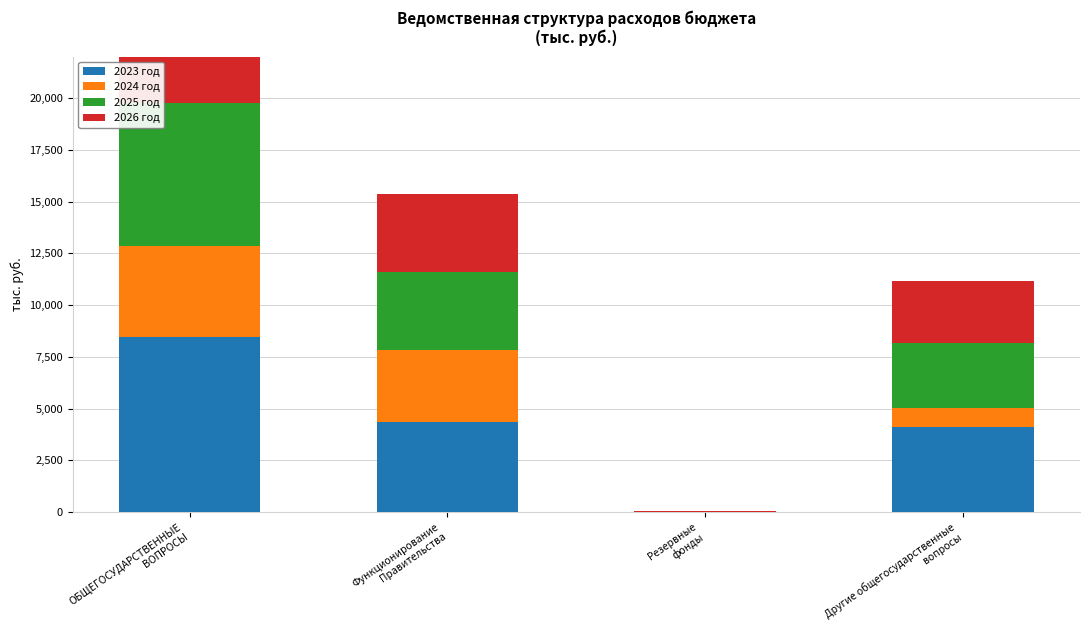

Reading left to right, transcribe all the data shown in this chart.

2023 год: 8470.3	4369.8	5.0	4095.5
2024 год: 4404.6	3480.9	0.0	923.7
2025 год: 6907.2	3747.7	20.0	3139.5
2026 год: 6757.2	3747.7	20.0	2989.5